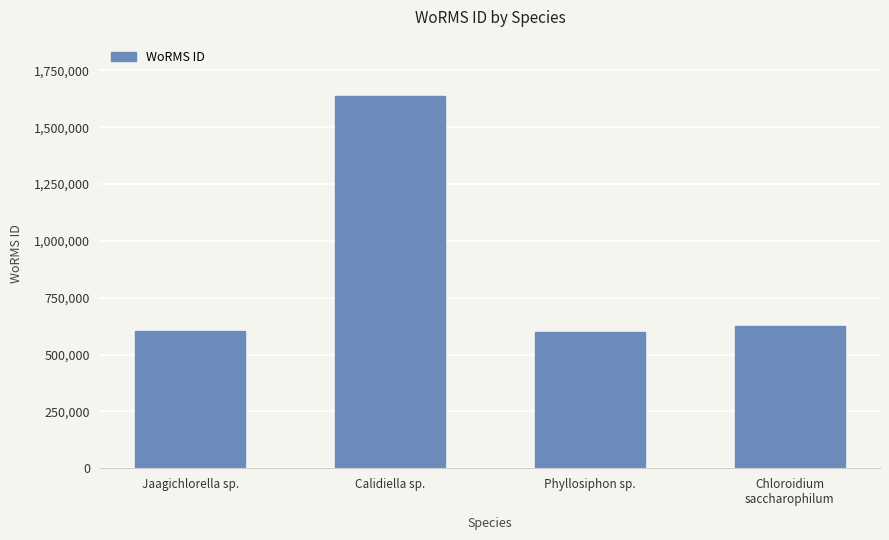

What is the label of the 4th bar from the right?

Jaagichlorella sp.